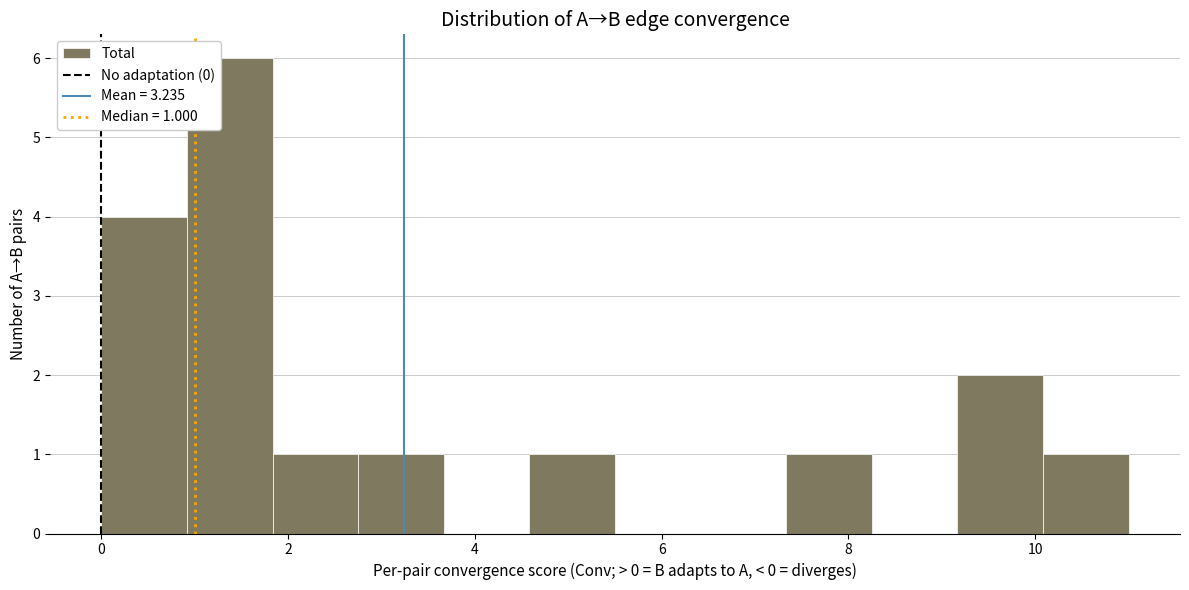

Which range on the x-axis has the tallest bar?

1.0 to 1.8